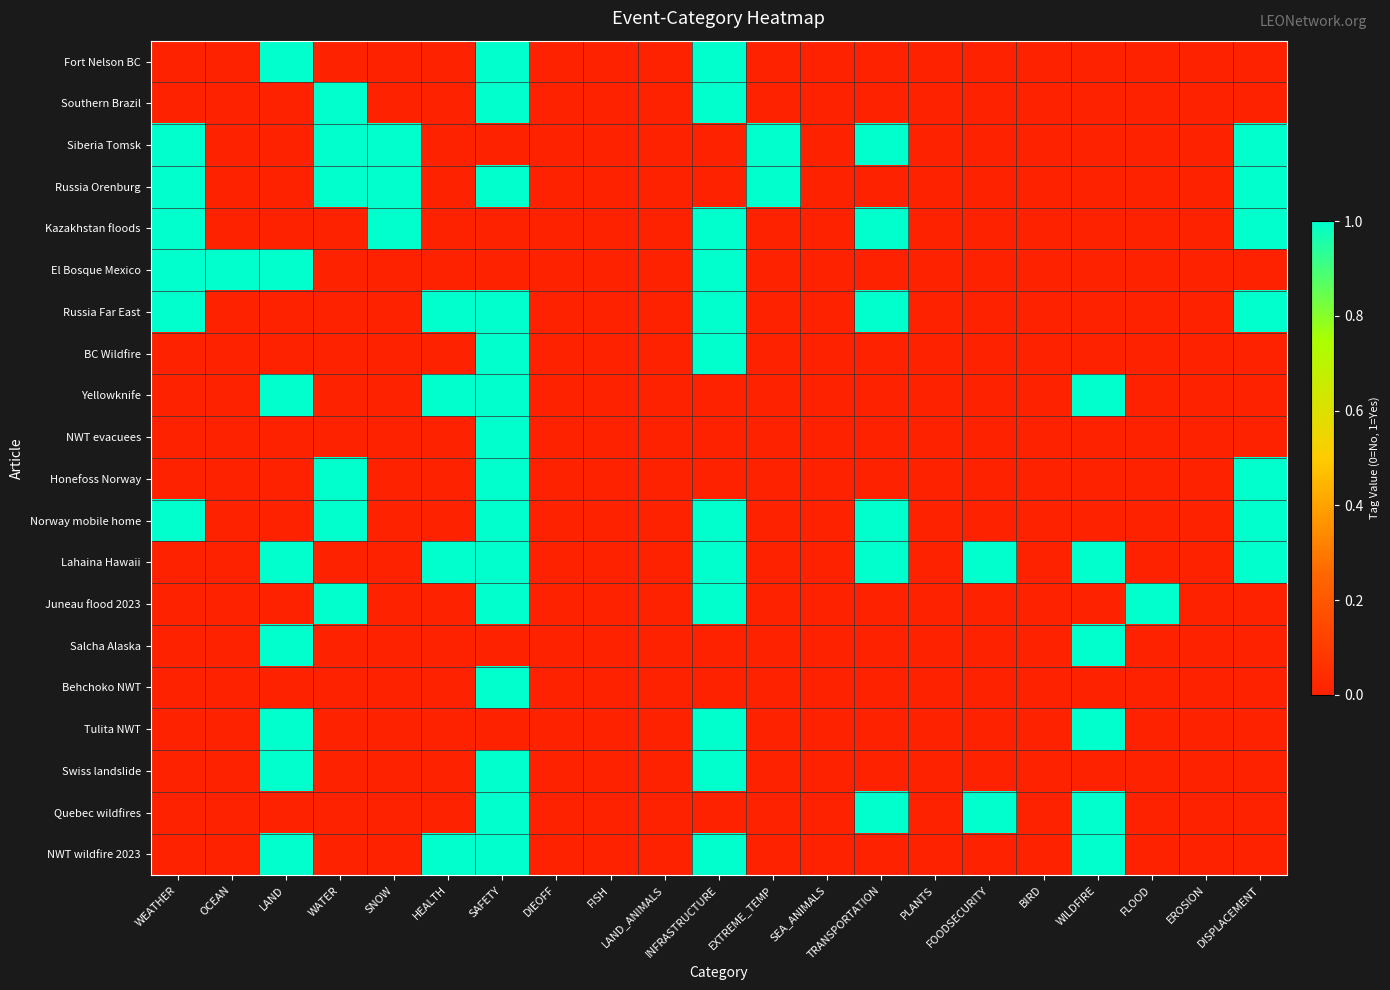

What is the difference between the highest and lowest values at EXTREME_TEMP?

1